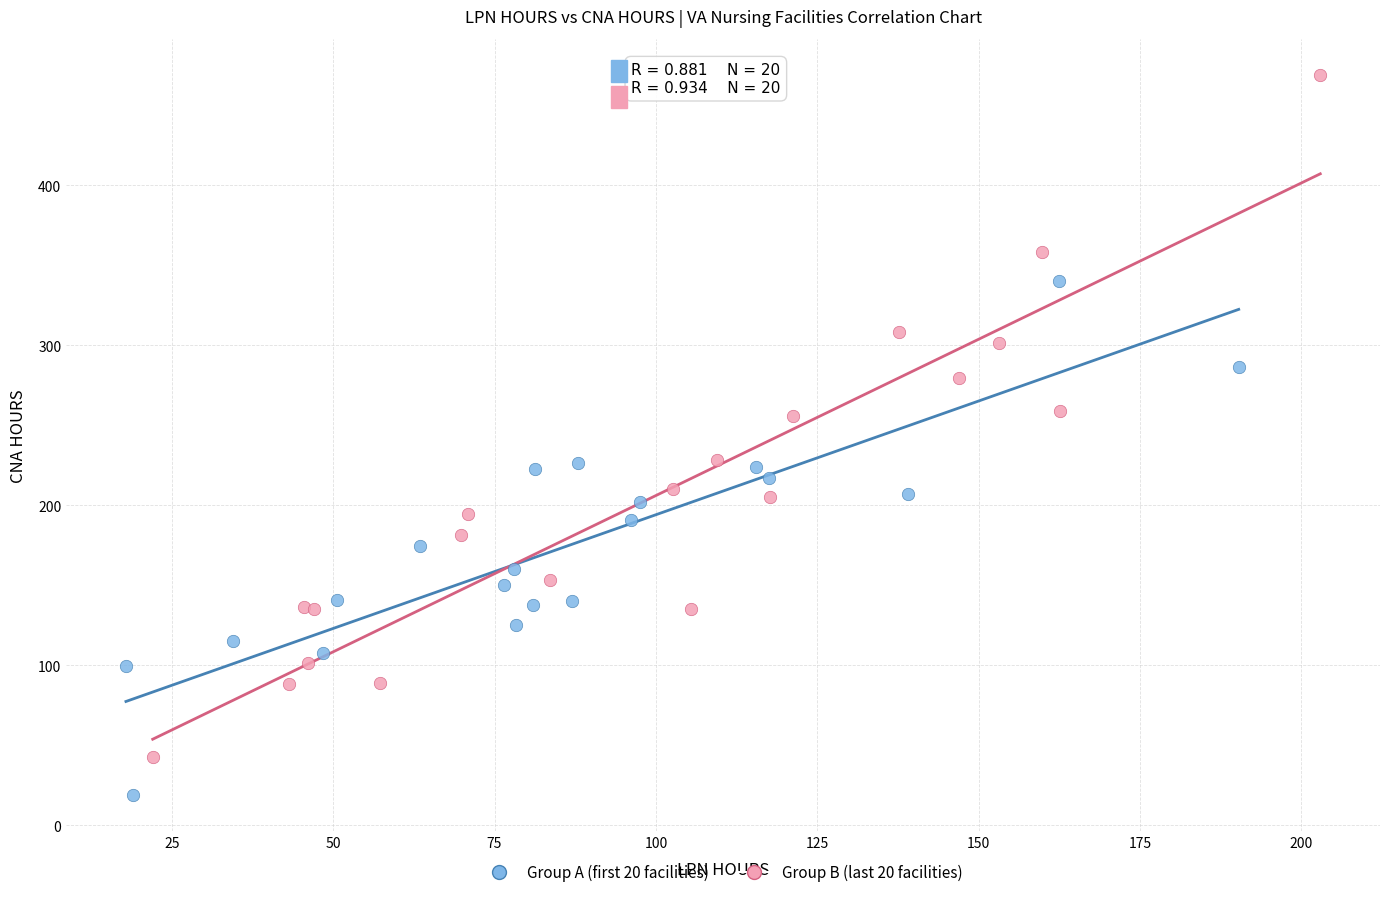

Which series reaches the minimum Y coordinate?

Group A (first 20 facilities)